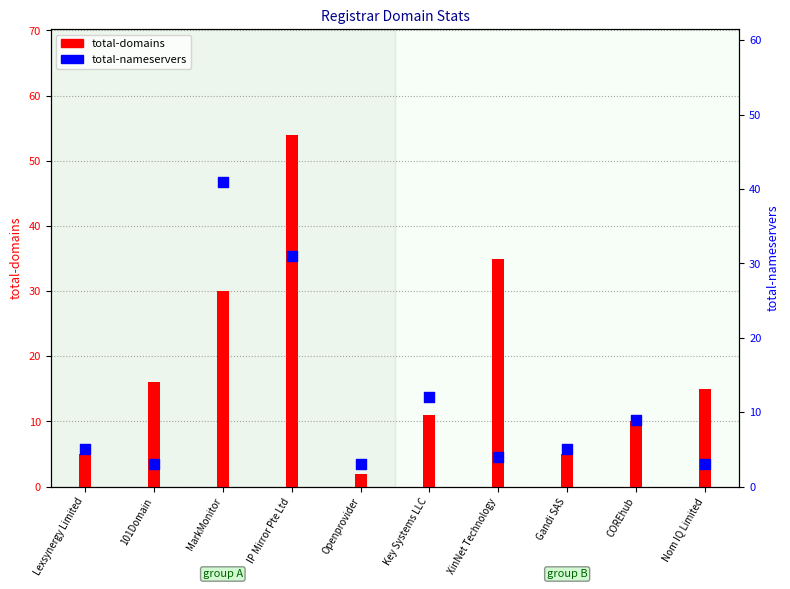

Which series has the largest Y range (max minus min)?

total-domains